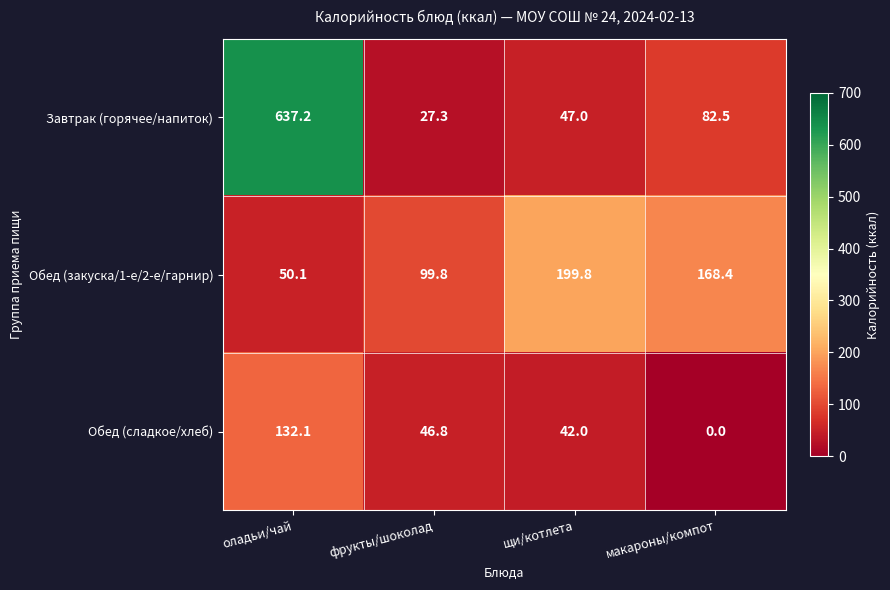

Which label corresponds to the smallest value in the chart?

макароны/компот